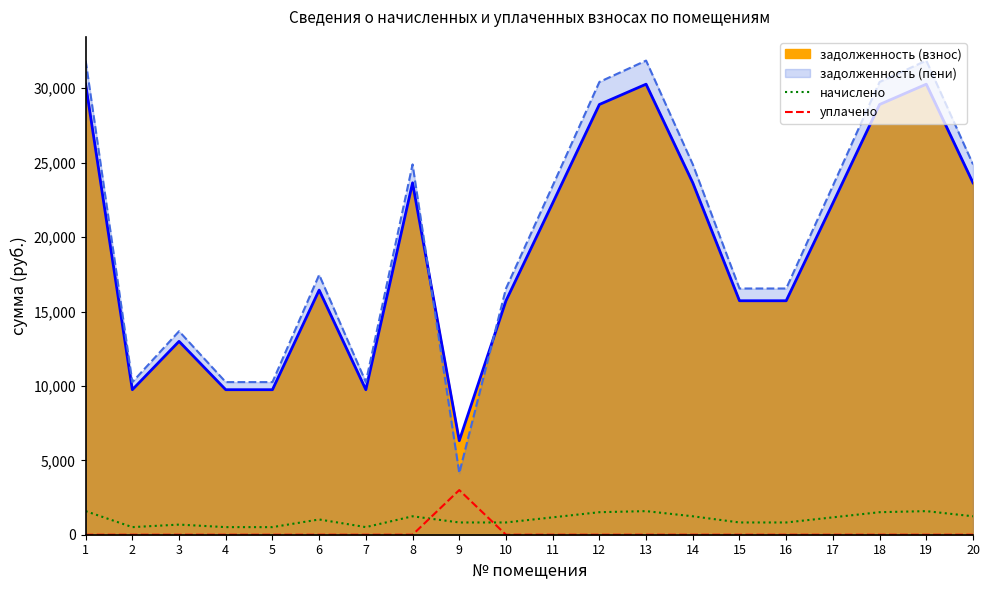

How many values in уплачено are above zero?

1